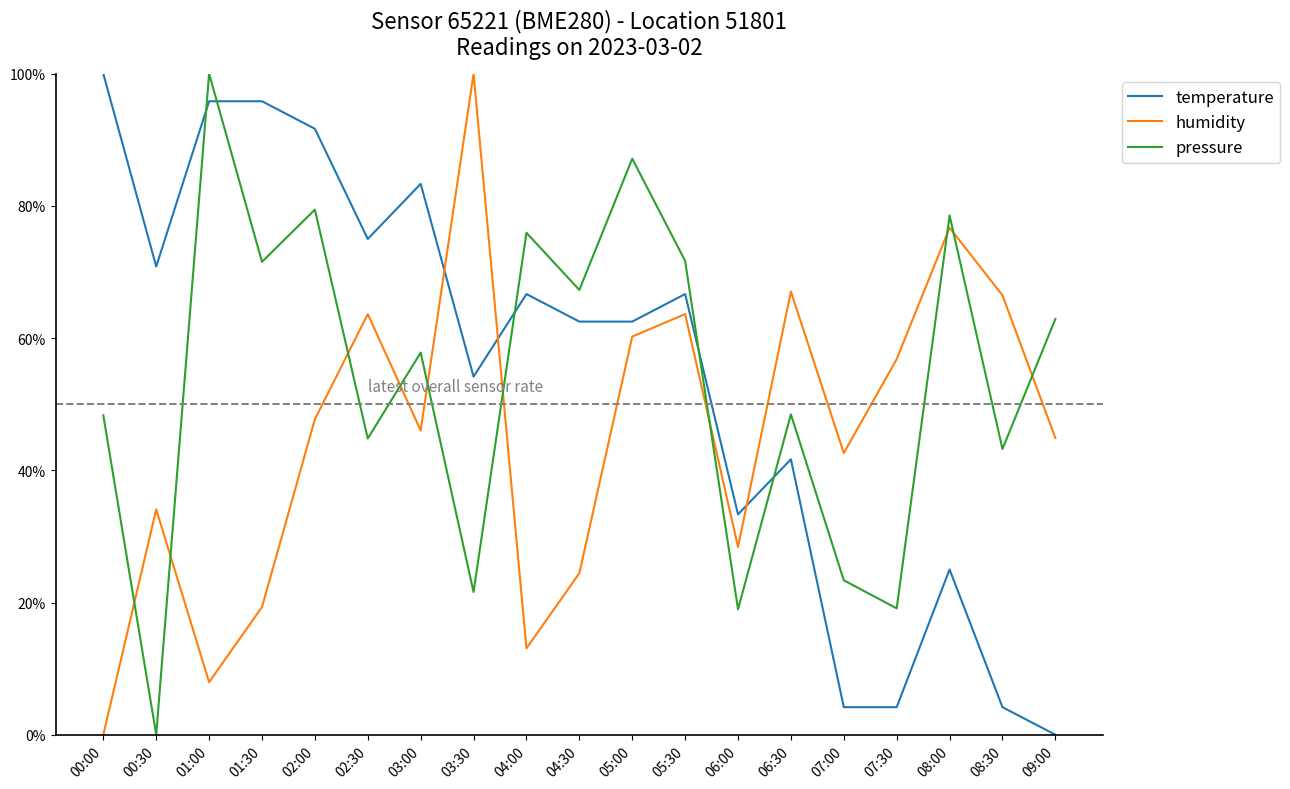

Where is temperature nearest to the value 0?

09:00